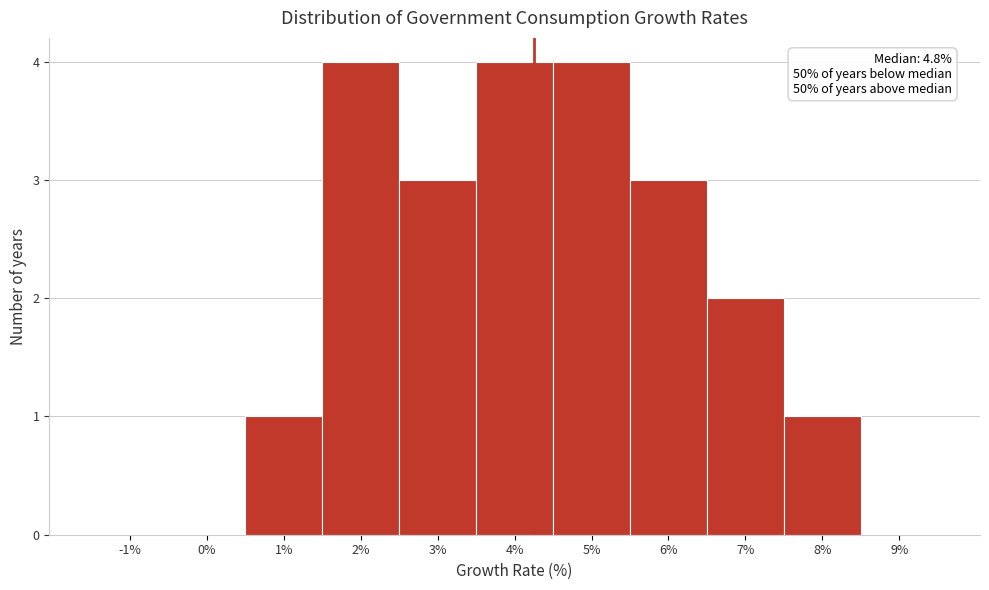

Reading right to left, transcribe all the data shown in this chart.

9%=0	8%=1	7%=2	6%=3	5%=4	4%=4	3%=3	2%=4	1%=1	0%=0	-1%=0